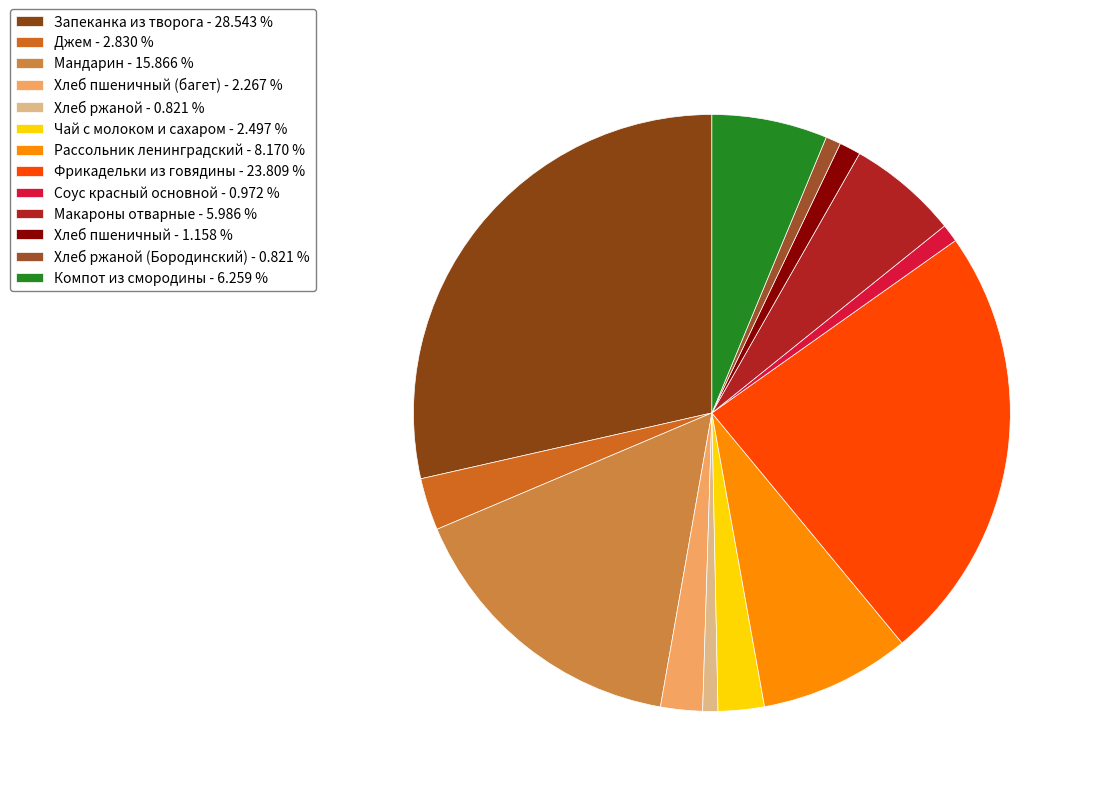

Which slice is the smallest?

Хлеб ржаной